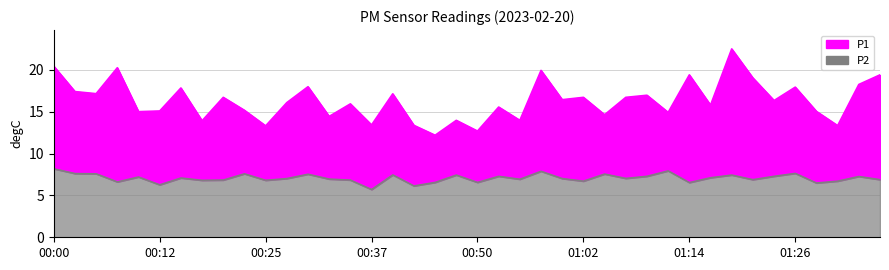

True or false: P2 and P1 cross at least once.

False